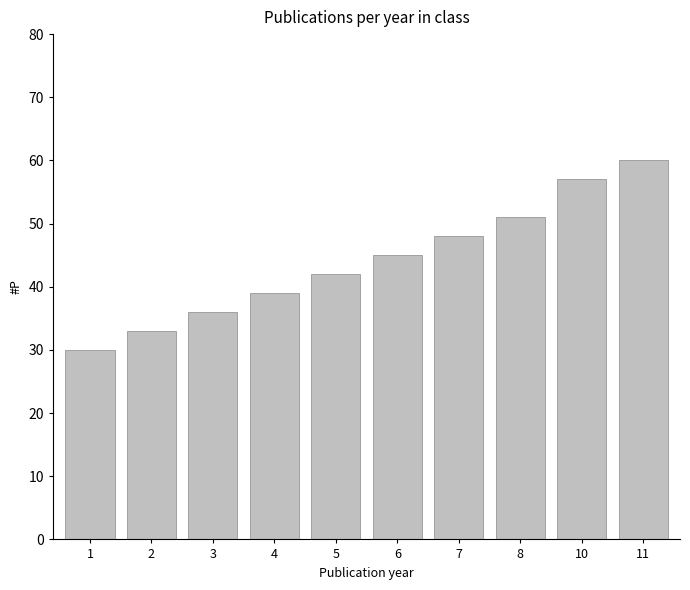

What value does the data have at 10, to the nearest 5?

55